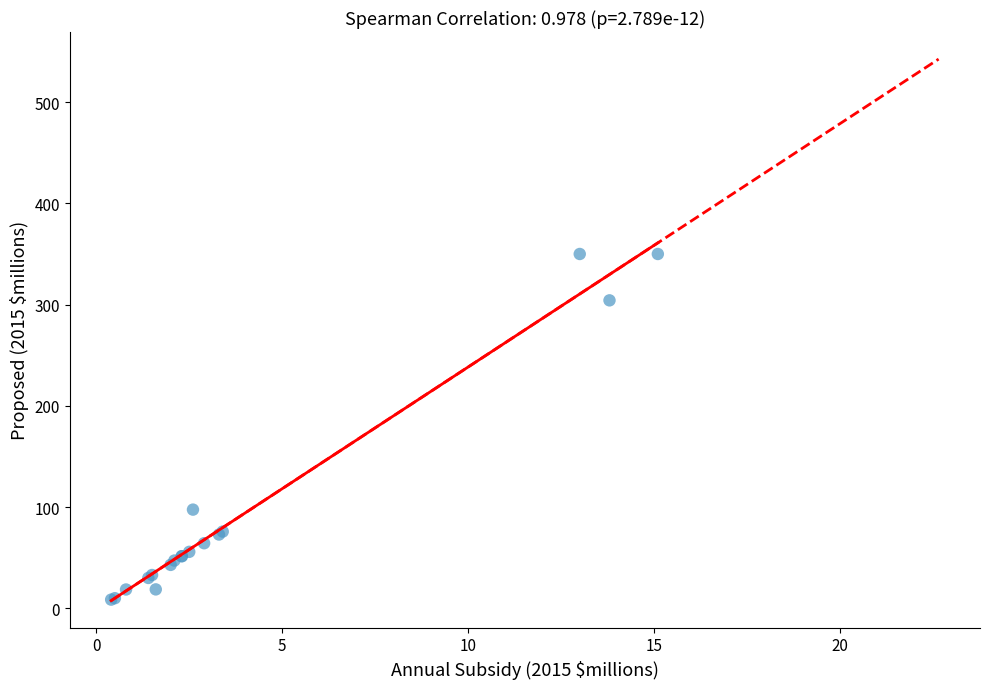

What Y value in the scatter plot is closest to 179?

97.5